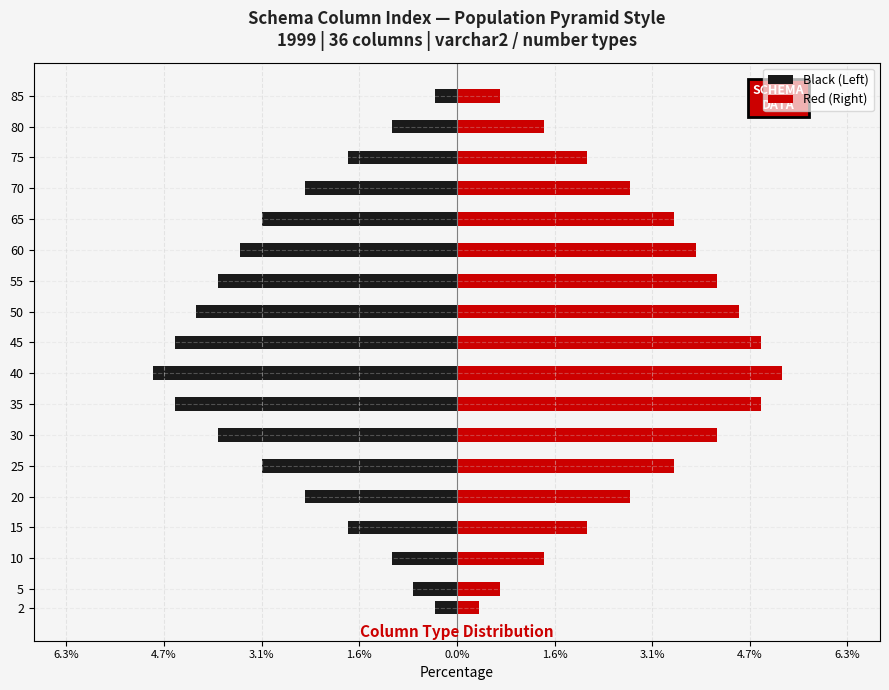

What is the value of the Black (Left) bar at the 14th from the left?

-3.1